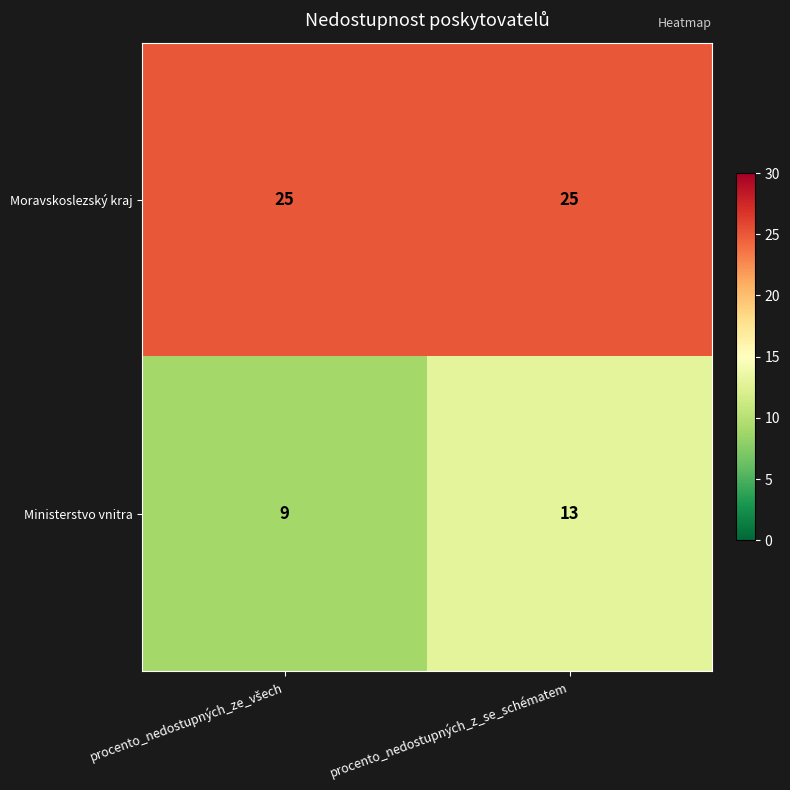

Reading left to right, what are all the values shown in this chart?

Moravskoslezský kraj: 25	25
Ministerstvo vnitra: 9	13